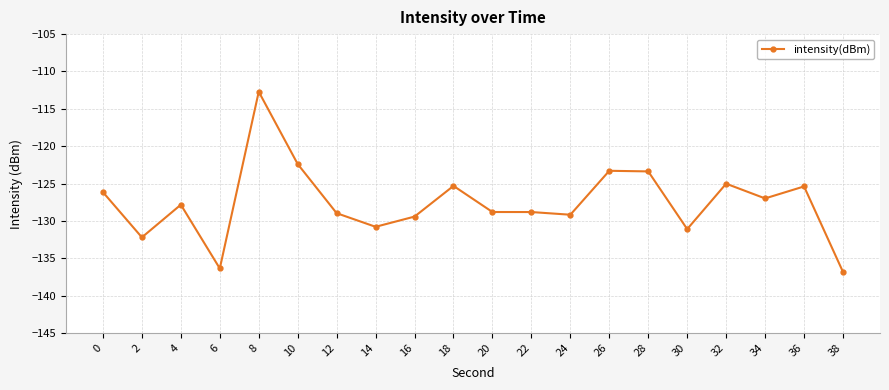

At which category does the data reach its first local peak?

4